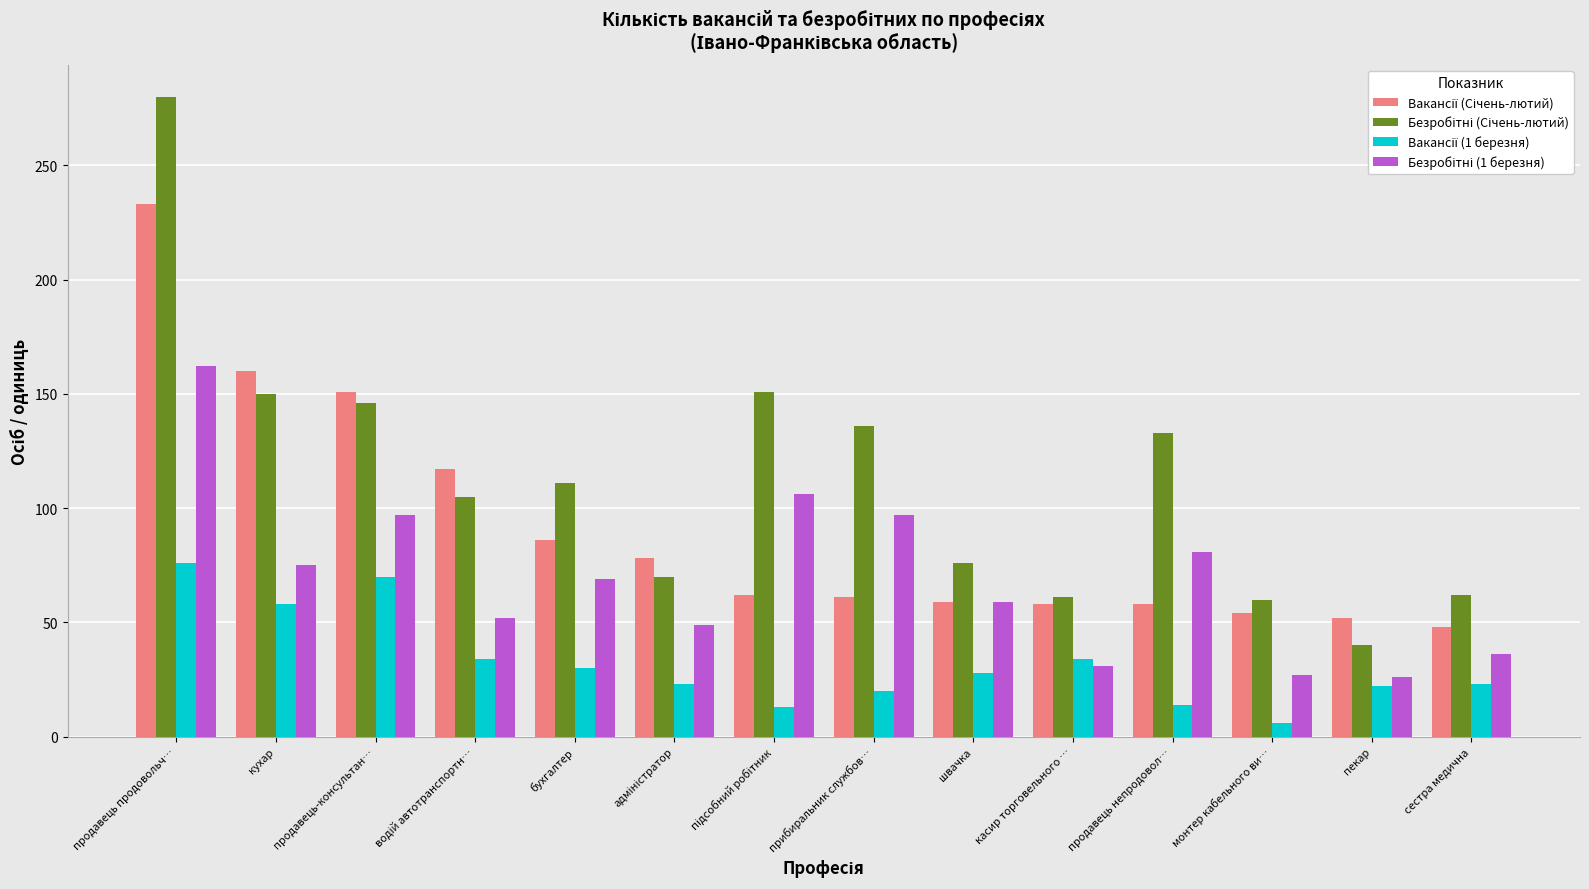

Which category has the highest value across all series?

продавець продовольч…